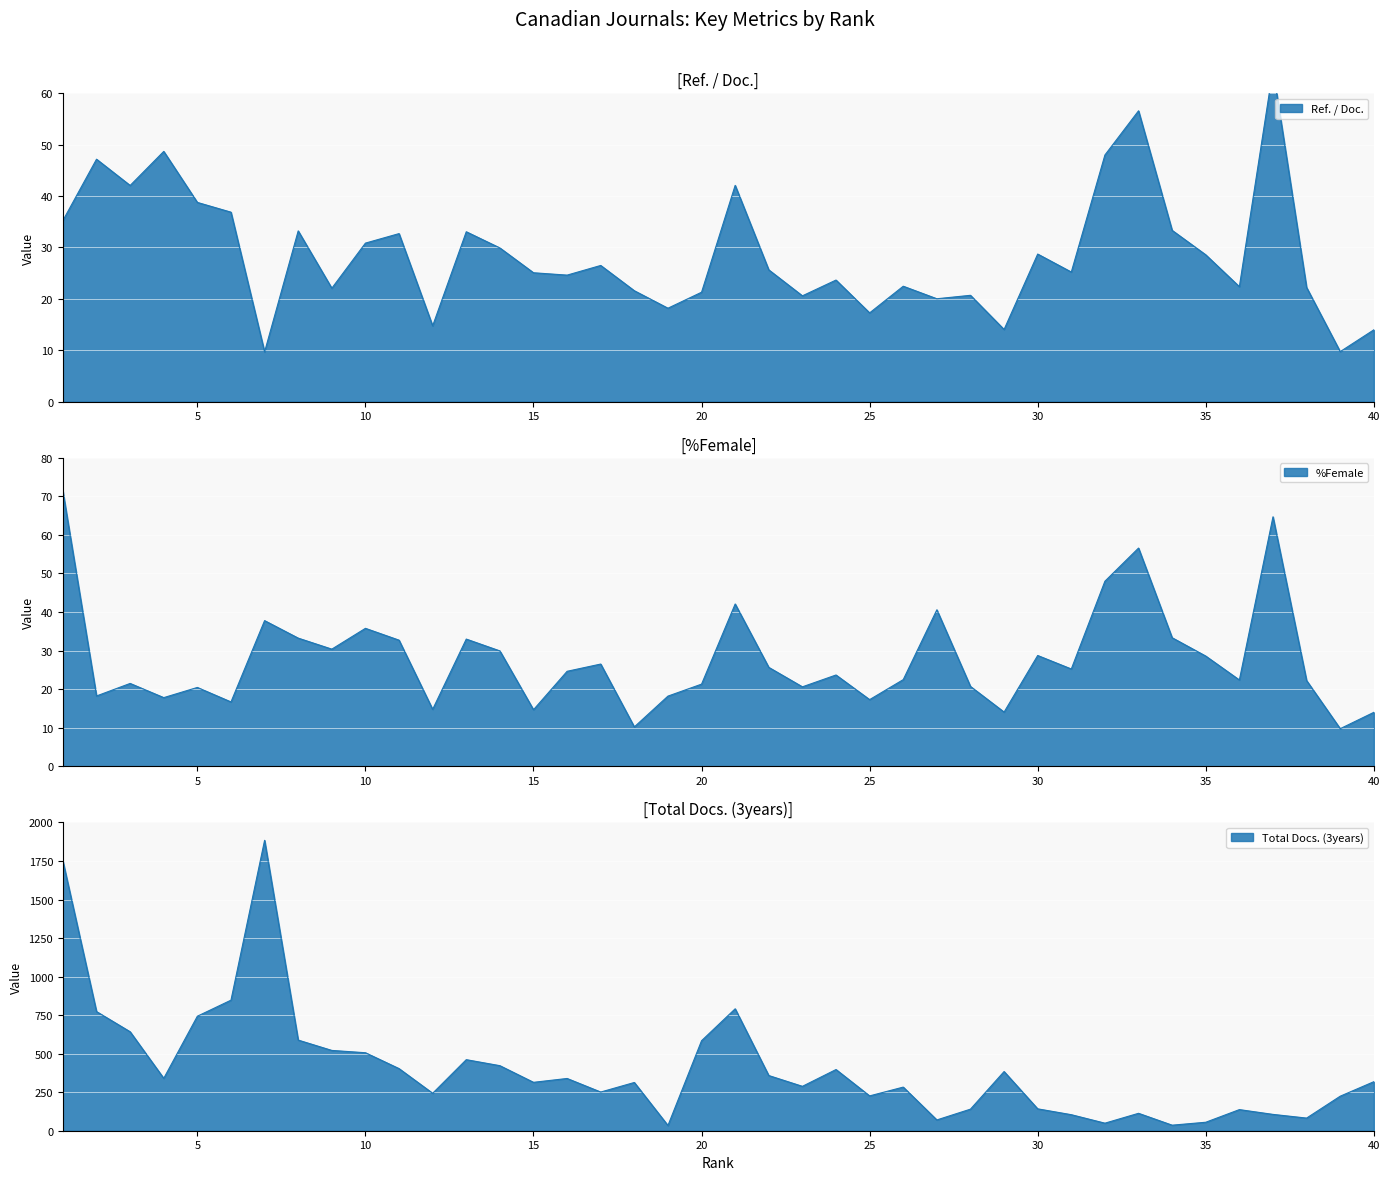

How many lines are shown in the chart?

3